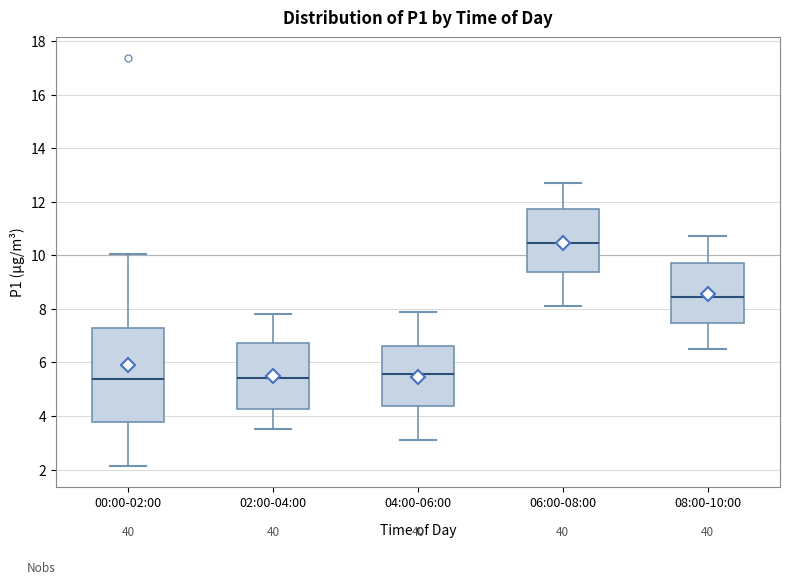

Where does the median line of the box for 02:00-04:00 sit on the y-axis? The values are not printed on the chart, so give them approximately, as read against the axis.

5.4